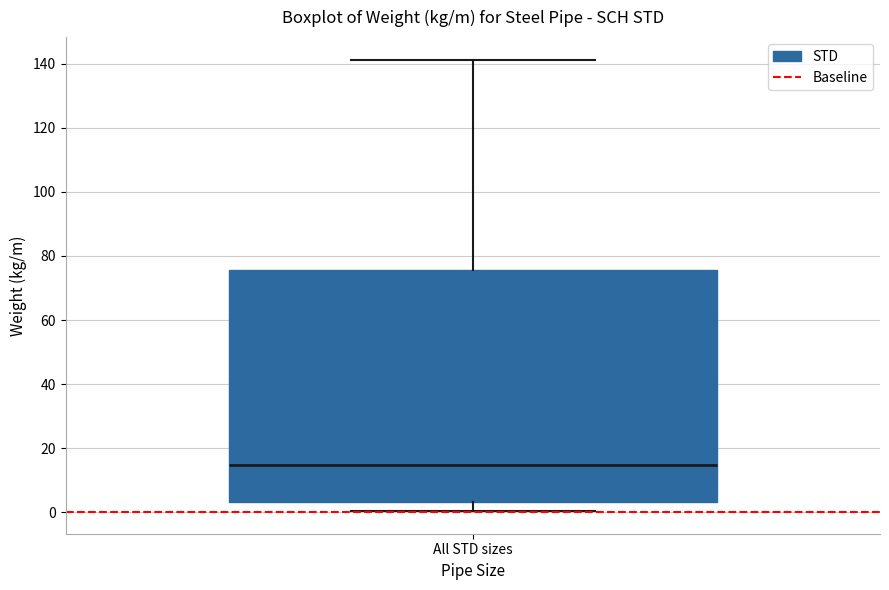

Read this box plot against the y-axis: the position of the median line, the range covered by the box, and the ends of both whiskers. The values are not printed on the chart, so give them approximately, as read against the axis.

median 14, box 4 to 76, whiskers 0 to 142